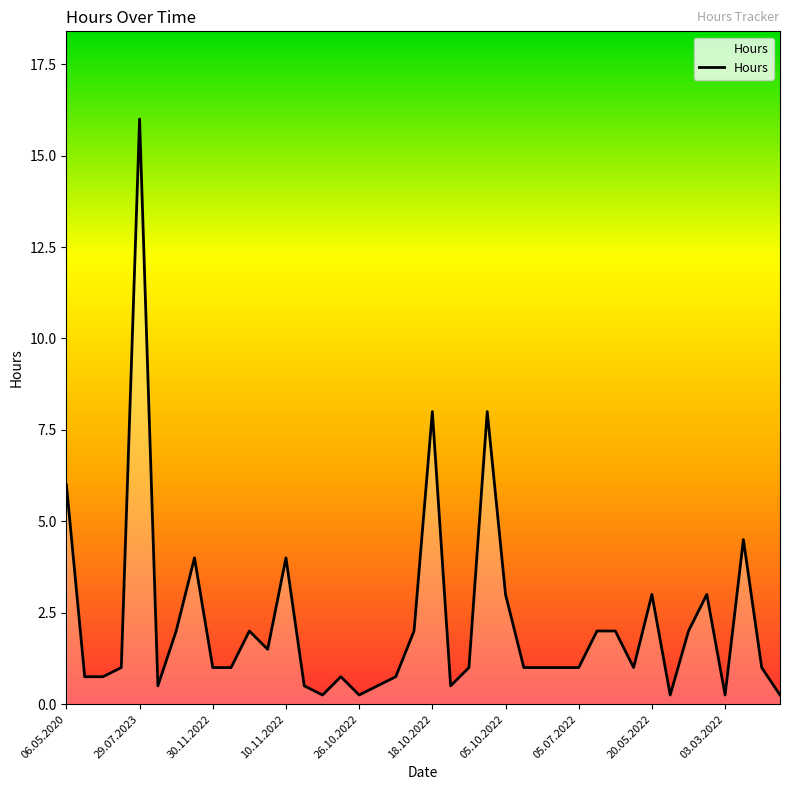

What is the maximum value shown in the chart?

16.0